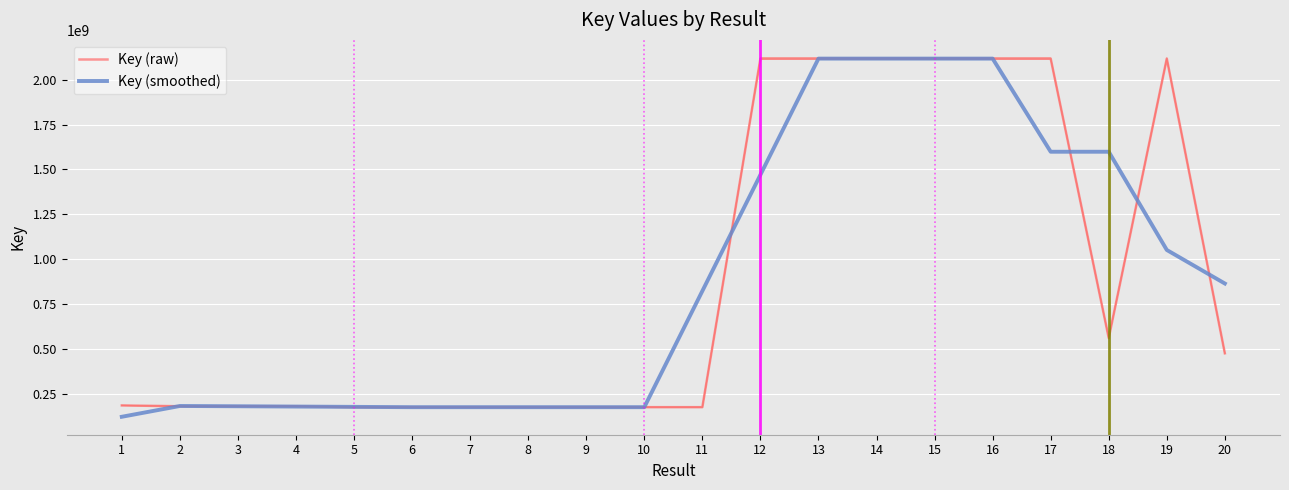

In Key (raw), how many points are lower than both neighbors (excluding endpoints)?

6